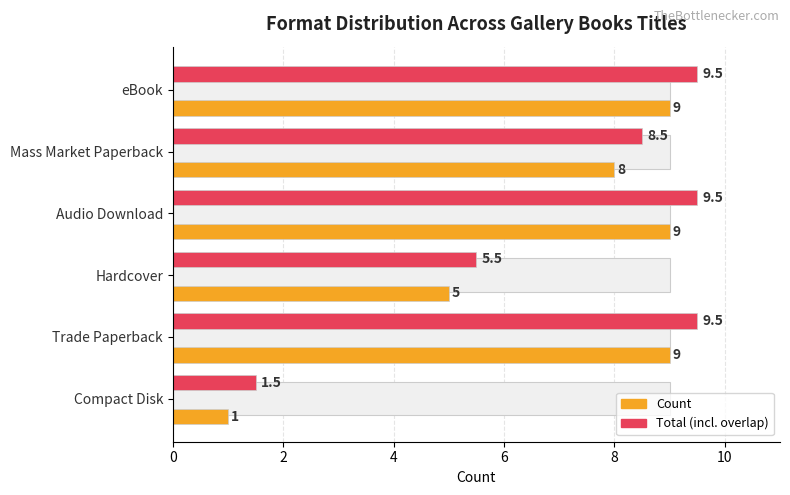

What is the minimum value shown in the chart?

1.0